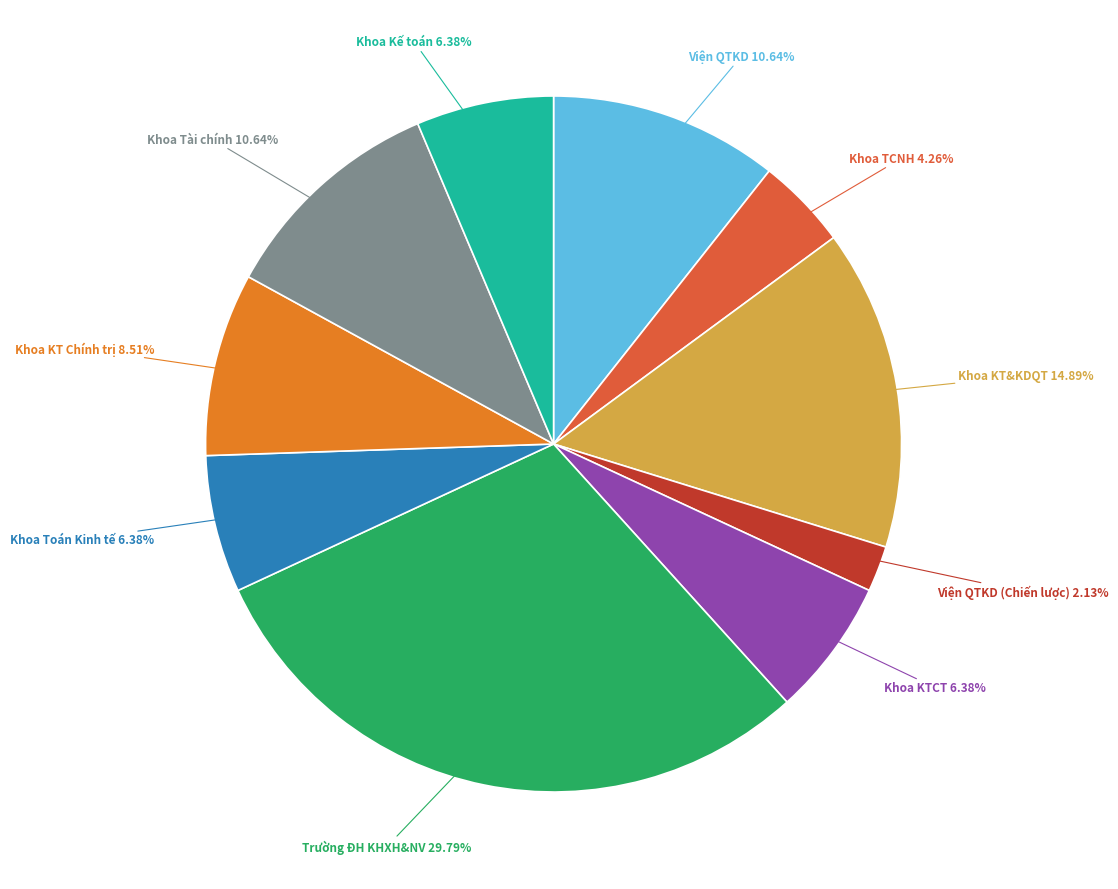

Is there a majority slice in this chart?

No